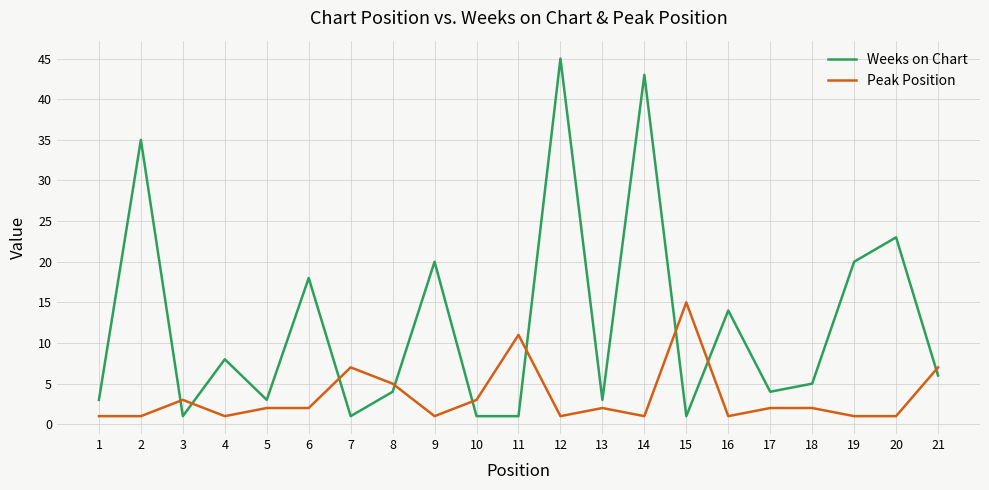

Count the number of categories in the chart.

21